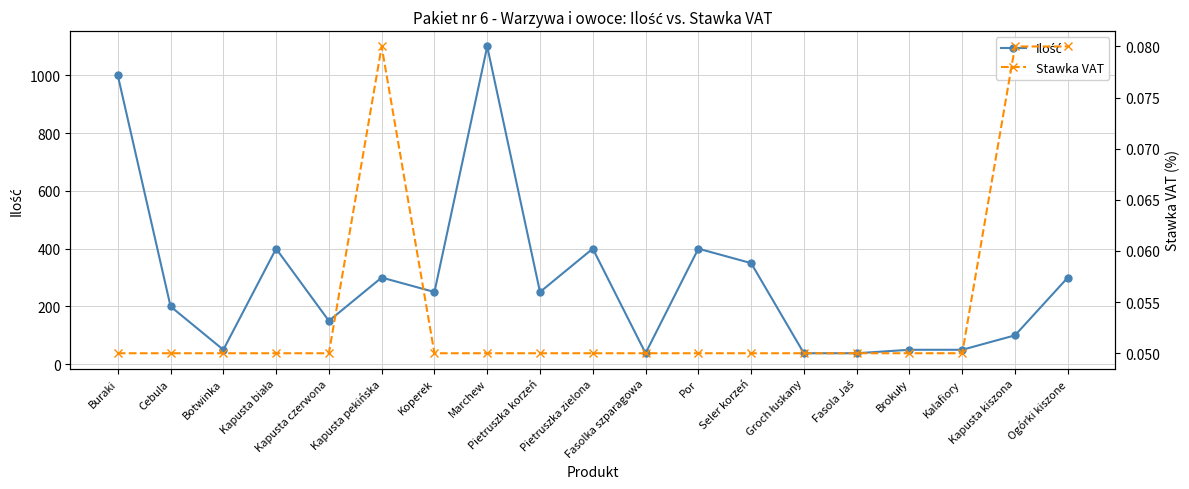

What is the sum of all Stawka VAT values?

1.0